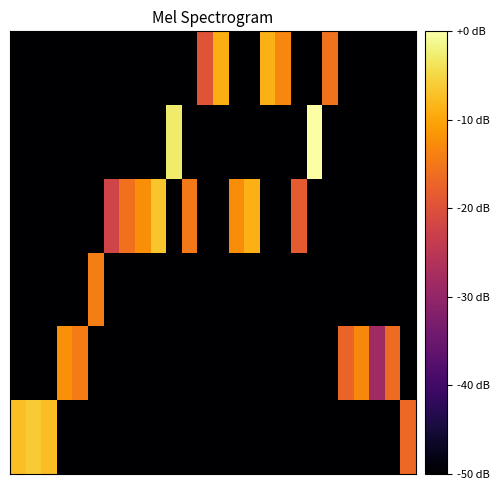

What is the minimum value shown in the chart?

-50.0